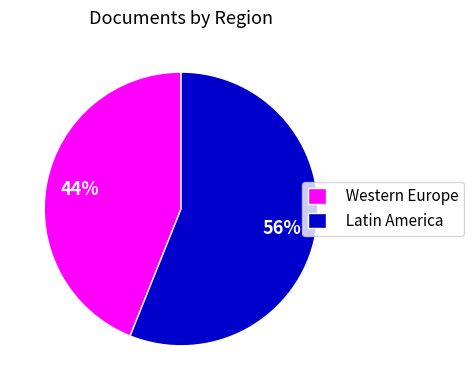

What is the ratio of the value at Latin America to the value at Western Europe?

1.3